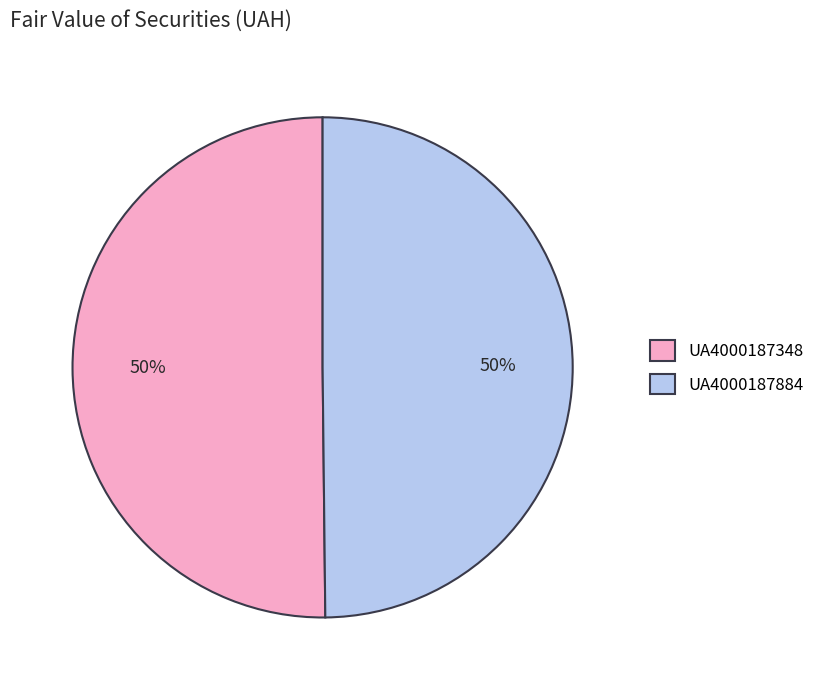

The UA4000187348 slice represents 59% of the pie. True or false?

False